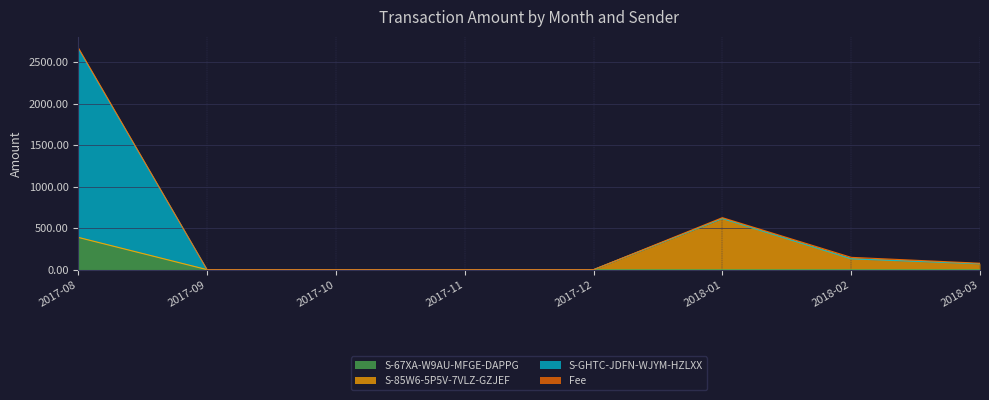

Reading left to right, extract all data points from this chart.

S-67XA-W9AU-MFGE-DAPPG: 2017-08=388.2	2017-09=0.0	2017-10=0.0	2017-11=0.0	2017-12=0.0	2018-01=0.0	2018-02=0.0	2018-03=0.0
S-85W6-5P5V-7VLZ-GZJEF: 2017-08=0.0	2017-09=0.0	2017-10=0.0	2017-11=0.0	2017-12=0.0	2018-01=615.2	2018-02=130.3	2018-03=70.5
S-GHTC-JDFN-WJYM-HZLXX: 2017-08=2272.0	2017-09=0.0	2017-10=0.0	2017-11=0.0	2017-12=0.0	2018-01=0.0	2018-02=0.0	2018-03=0.0
Fee: 2017-08=12.0	2017-09=0.0	2017-10=0.0	2017-11=0.0	2017-12=0.0	2018-01=11.0	2018-02=18.0	2018-03=7.0